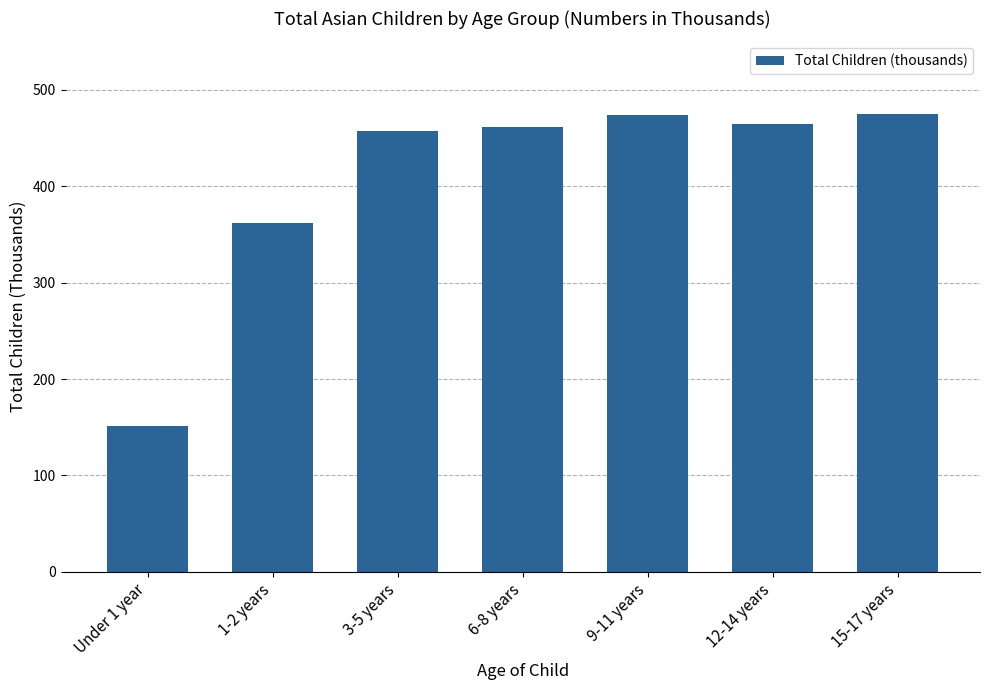

What is the label of the 3rd bar from the right?

9-11 years